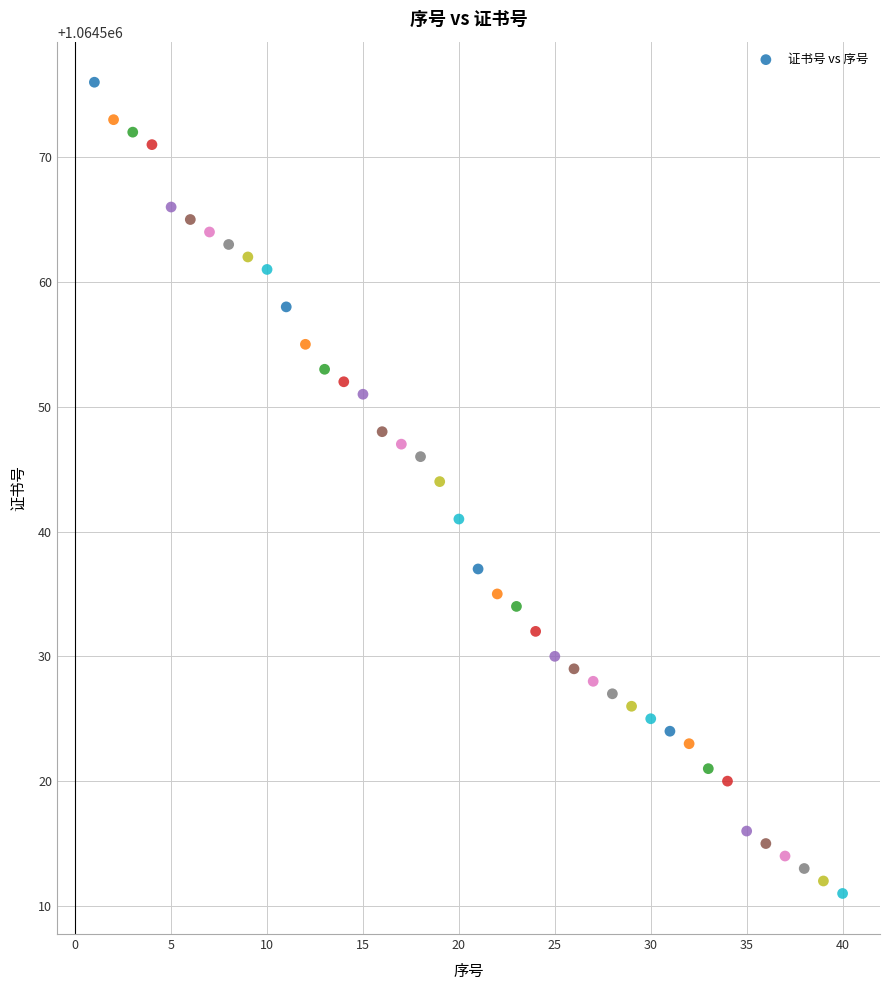

What is the range of X values (max minus min)?

39